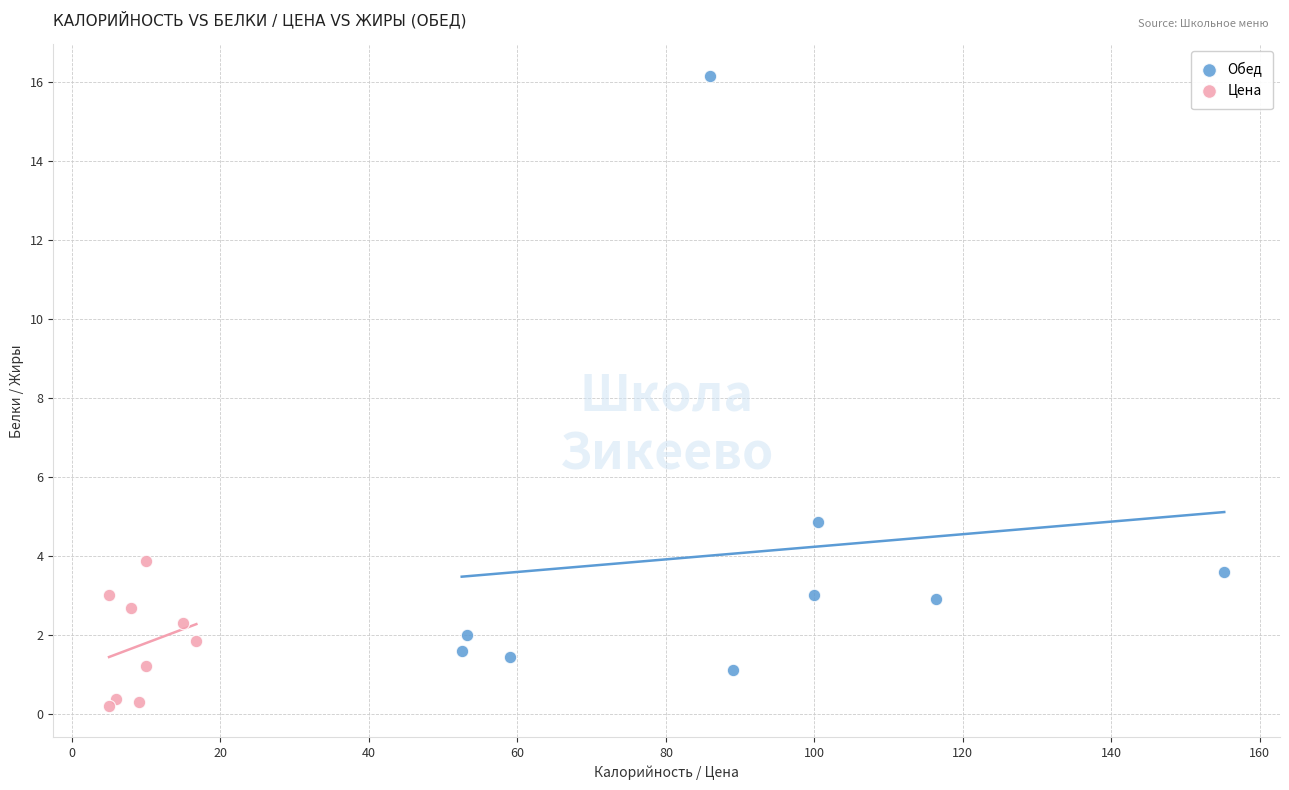

Which series reaches the minimum Y coordinate?

Цена